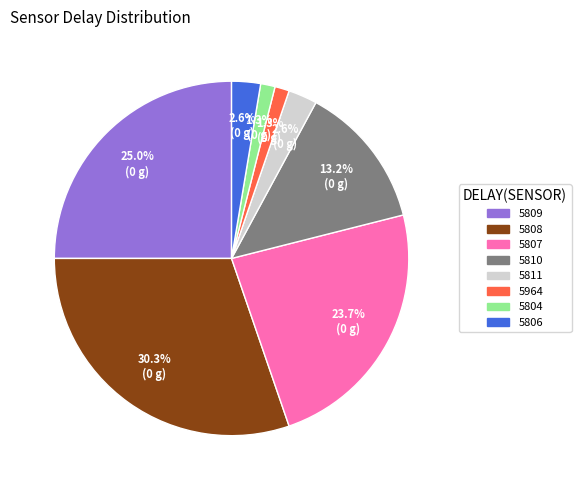

Does any single category account for the majority?

No